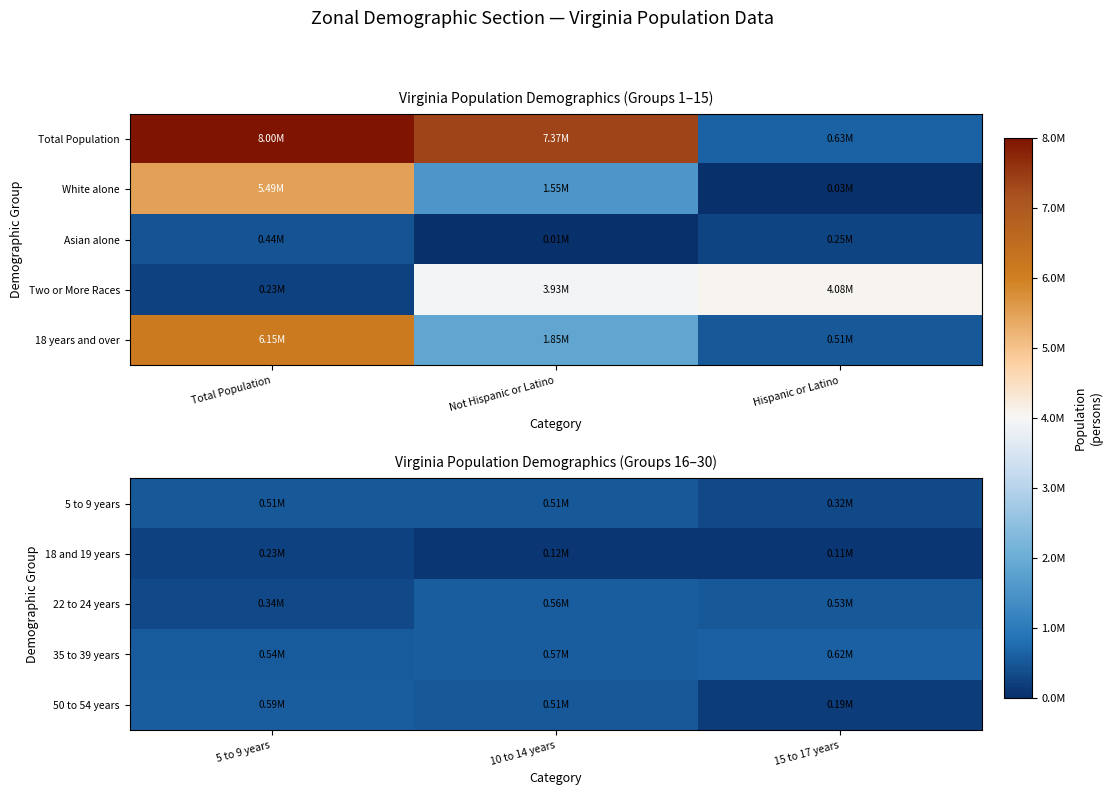

Which category has the lowest value across all series?

15 to 17 years